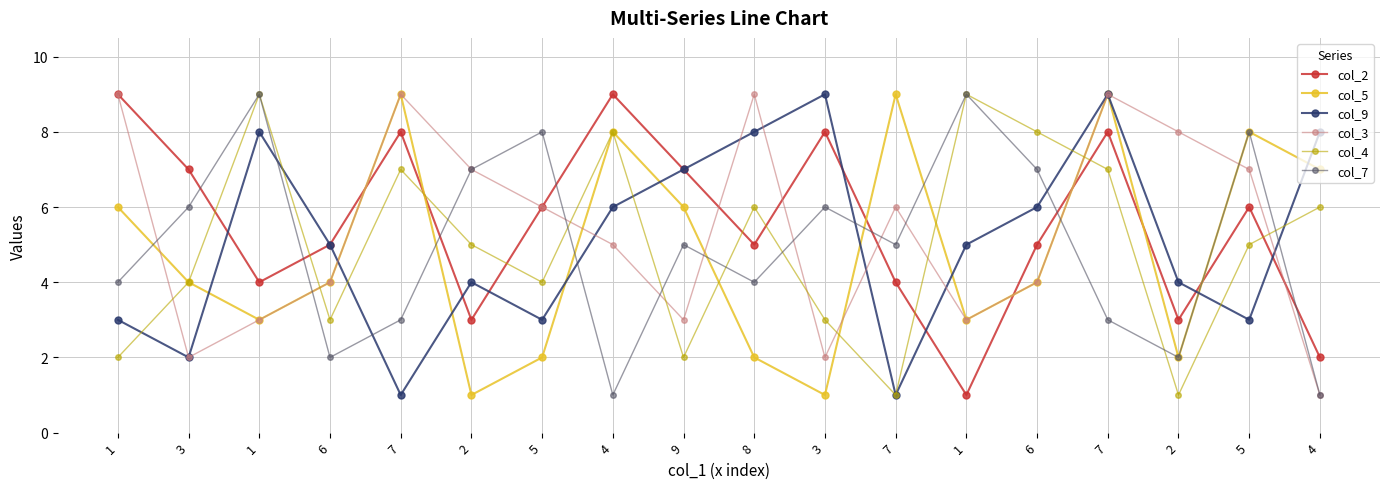

At which category is the sum across all series the highest?

7